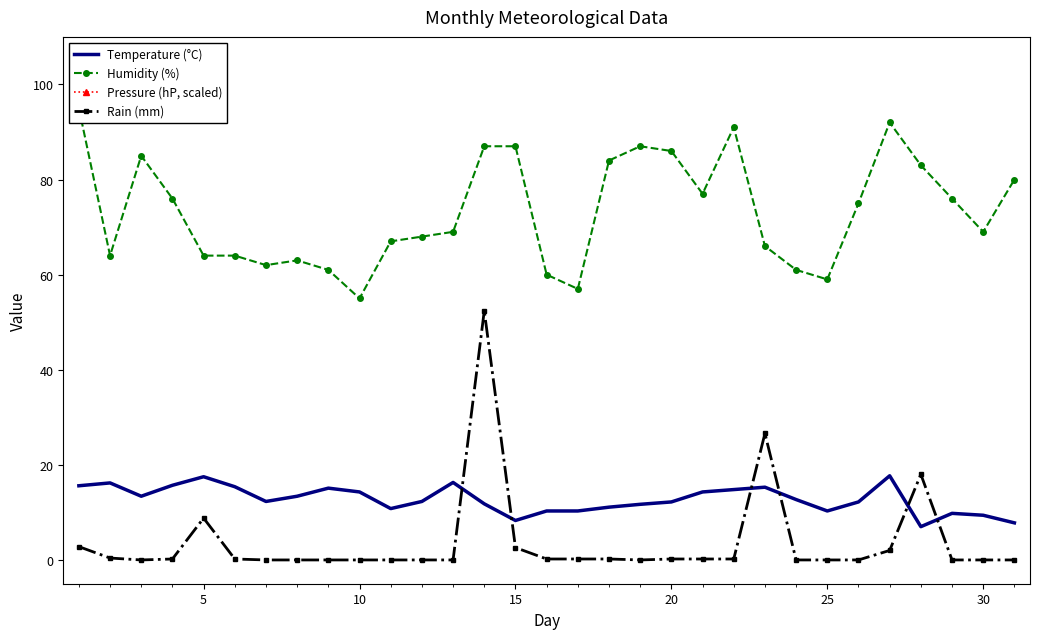

True or false: Rain (mm) and Temperature (°C) cross at least once.

True